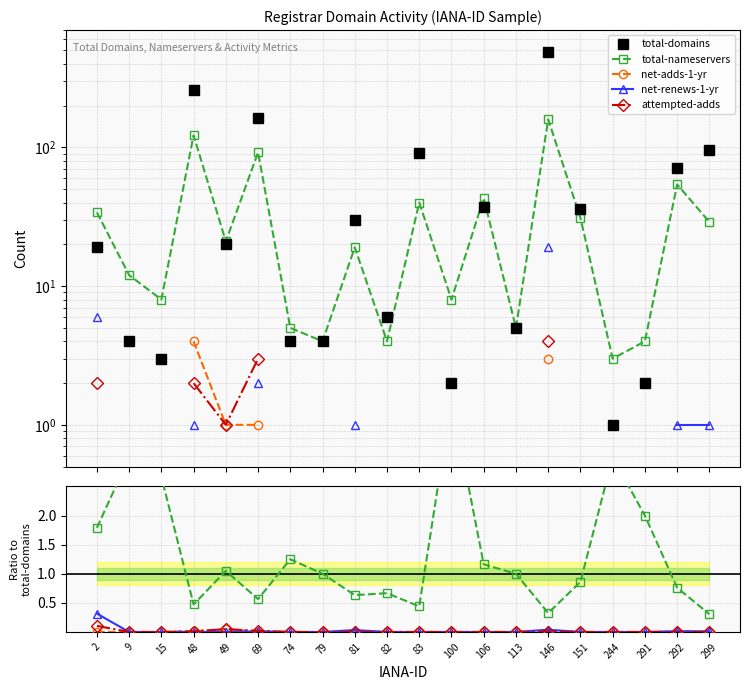

True or false: attempted-adds has a value of 0.0 at 79.

True